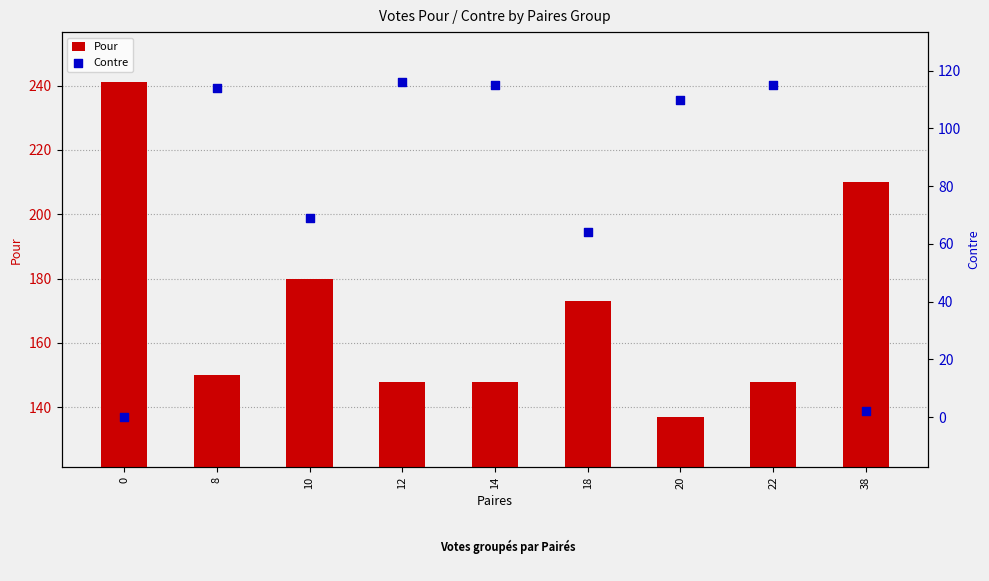

Which series has the largest Y range (max minus min)?

Contre